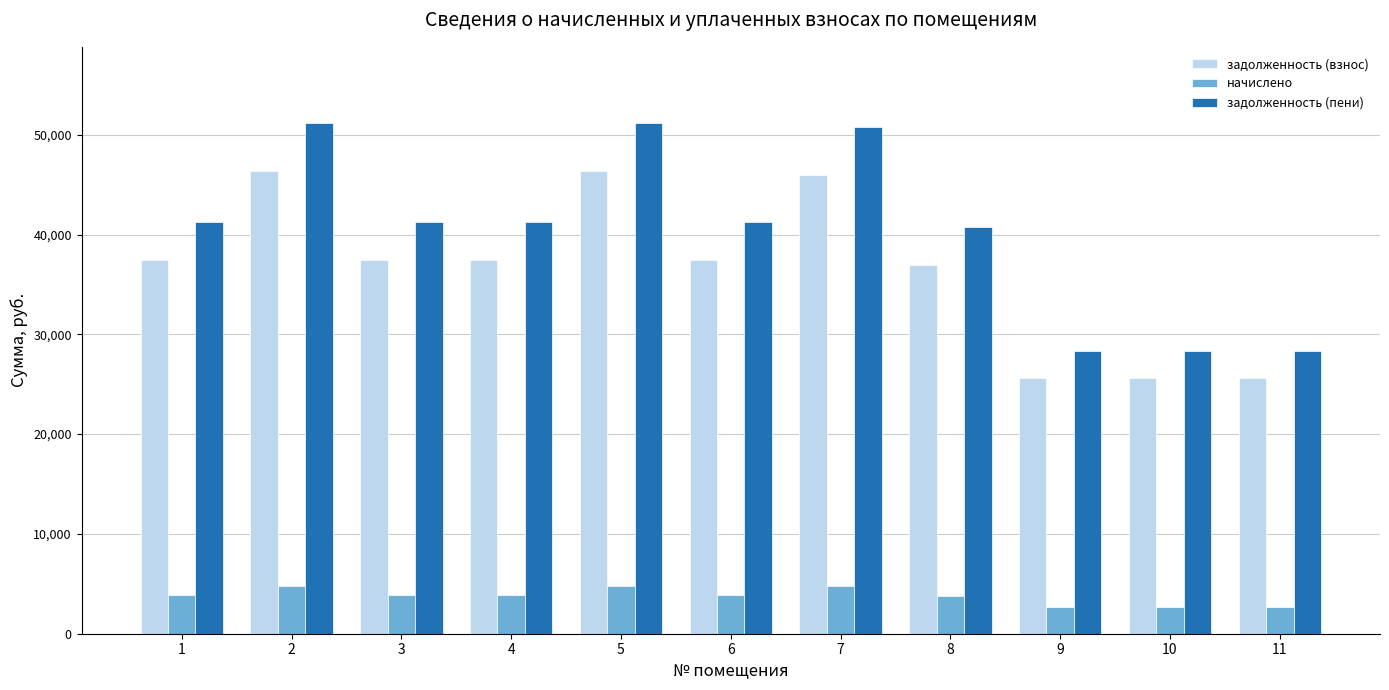

What is the total value across all series at 9?

56586.9